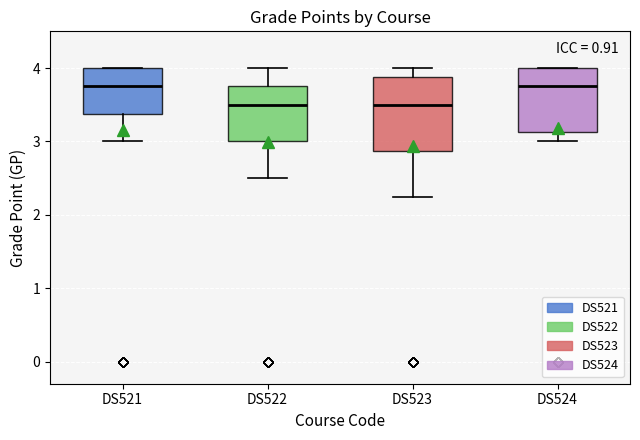

Reading left to right, read every box against the y-axis: the position of its median line, the range the box covers, and the ends of its whiskers. The values are not printed on the chart, so give them approximately, as read against the axis.

DS521: median 3.8, box 3.4 to 4.0, whiskers 3.0 to 4.0
DS522: median 3.5, box 3.0 to 3.8, whiskers 2.5 to 4.0
DS523: median 3.5, box 2.9 to 3.9, whiskers 2.3 to 4.0
DS524: median 3.8, box 3.1 to 4.0, whiskers 3.0 to 4.0